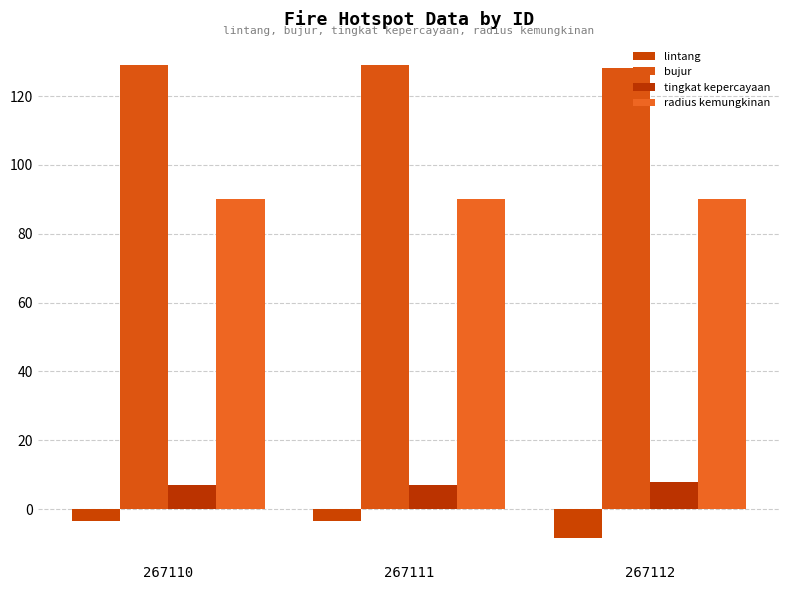

Rank the series at 267110 from lowest to highest value.

lintang, tingkat kepercayaan, radius kemungkinan, bujur